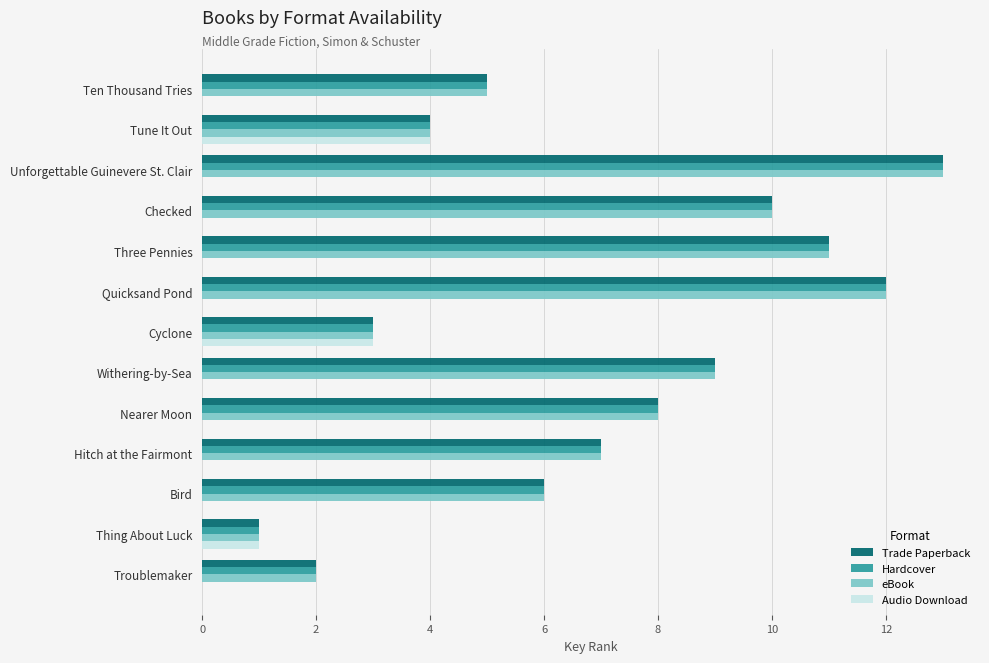

What is the sum of all Hardcover values?

91